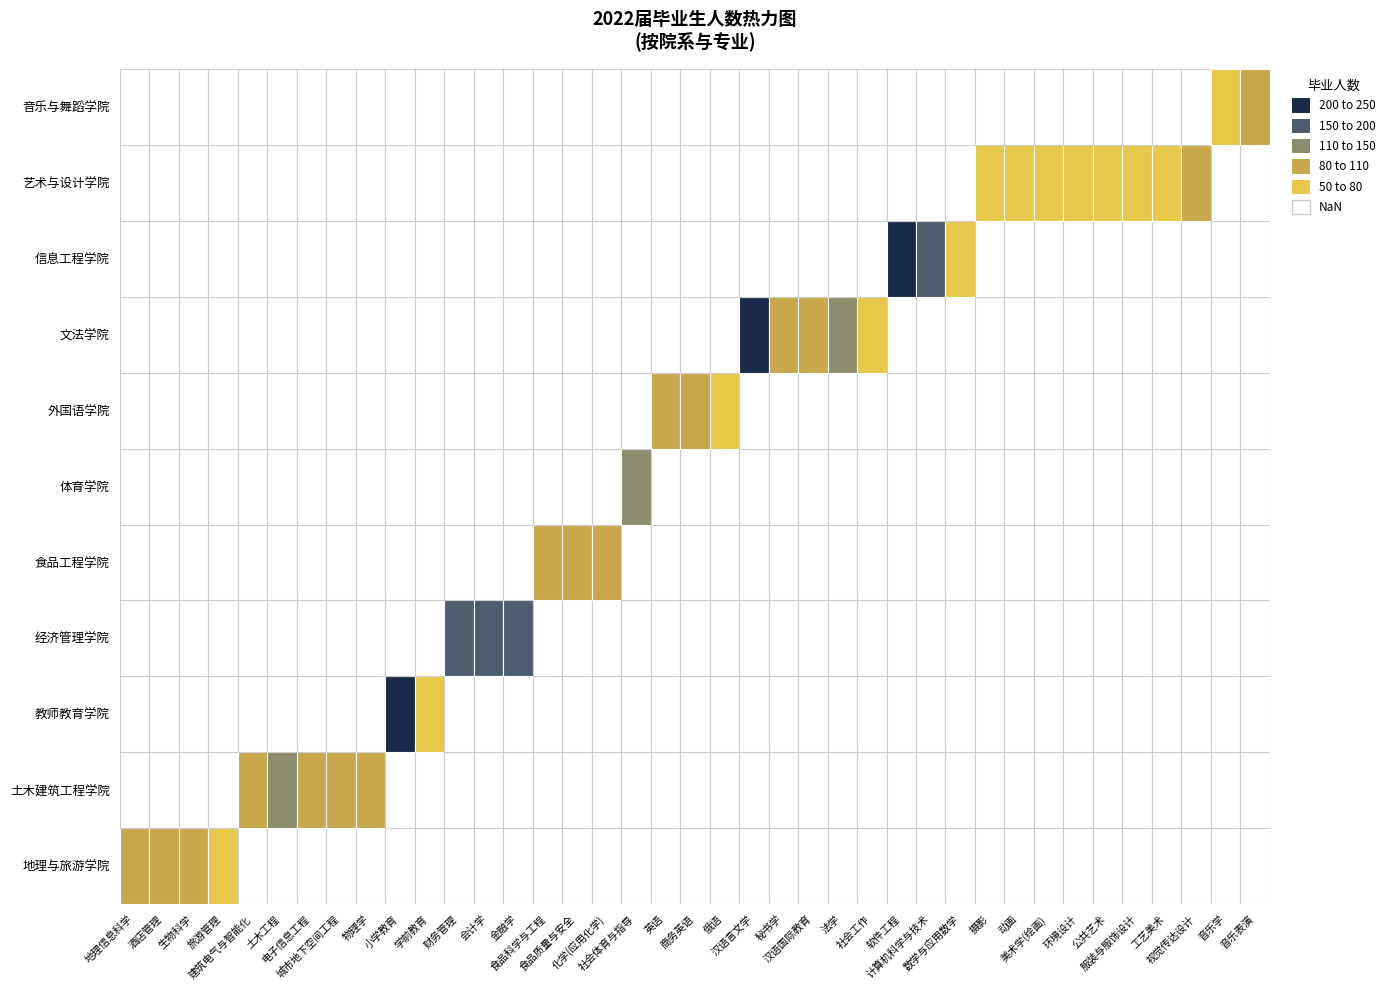

Reading right to left, list all the values displayed in this chart.

72	37	78	24	23	27	25	47	25	33	36	138	230	38	81	72	78	164	47	70	74	81	68	65	68	116	111	123	24	170	60	67	64	99	67	35	65	69	67